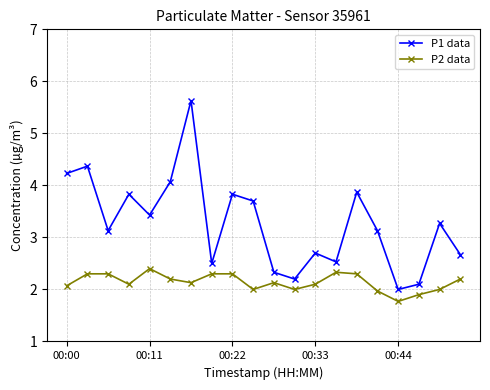

What is the sum of all P2 data values?

42.8